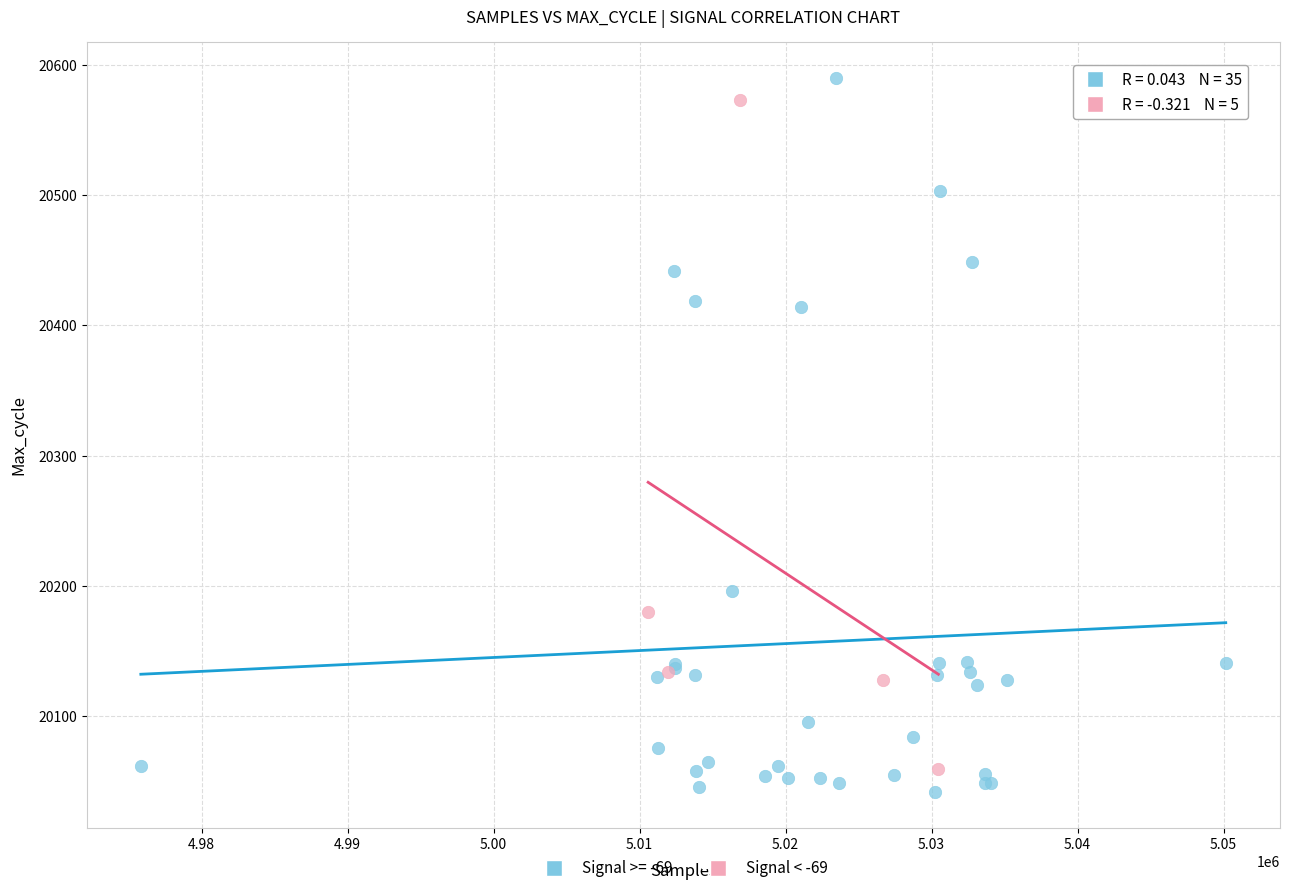

Which series has the largest Y range (max minus min)?

Signal >= -69